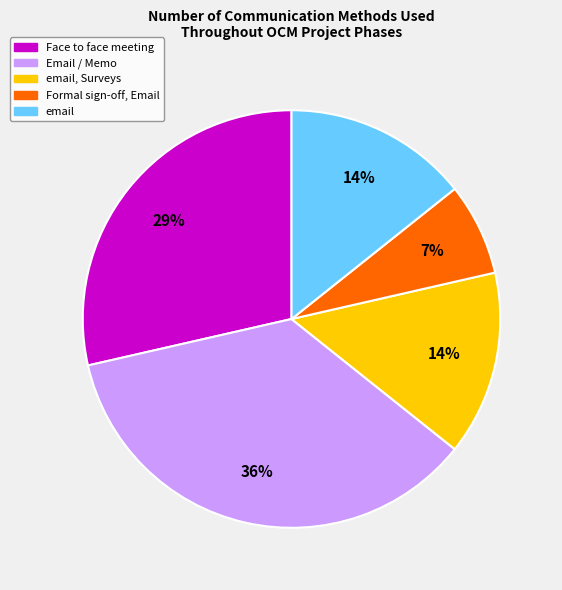

True or false: Formal sign-off, Email accounts for 1% of the total.

False